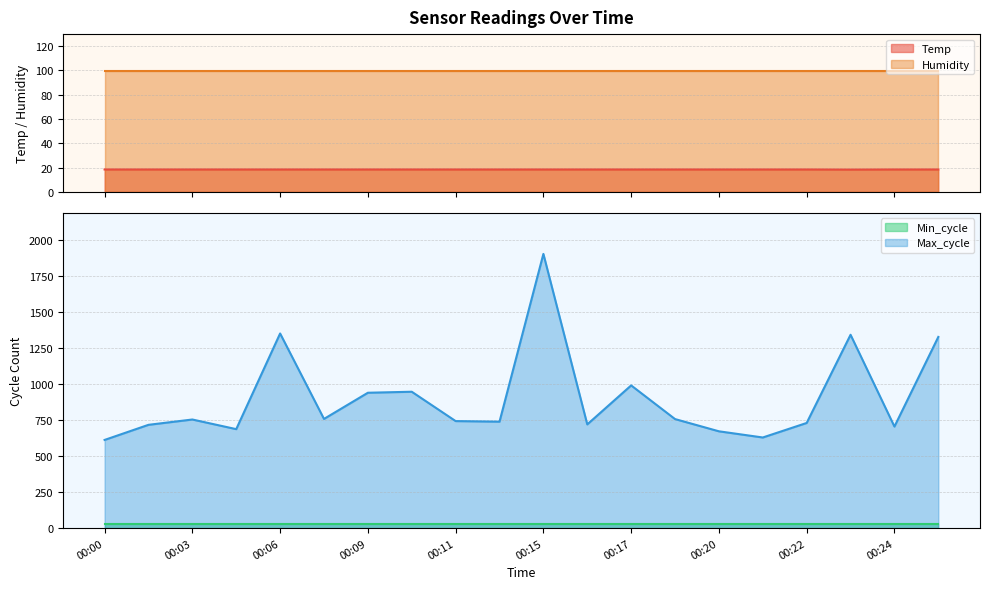

The value of Temp at 00:02 is 7.4. True or false?

False